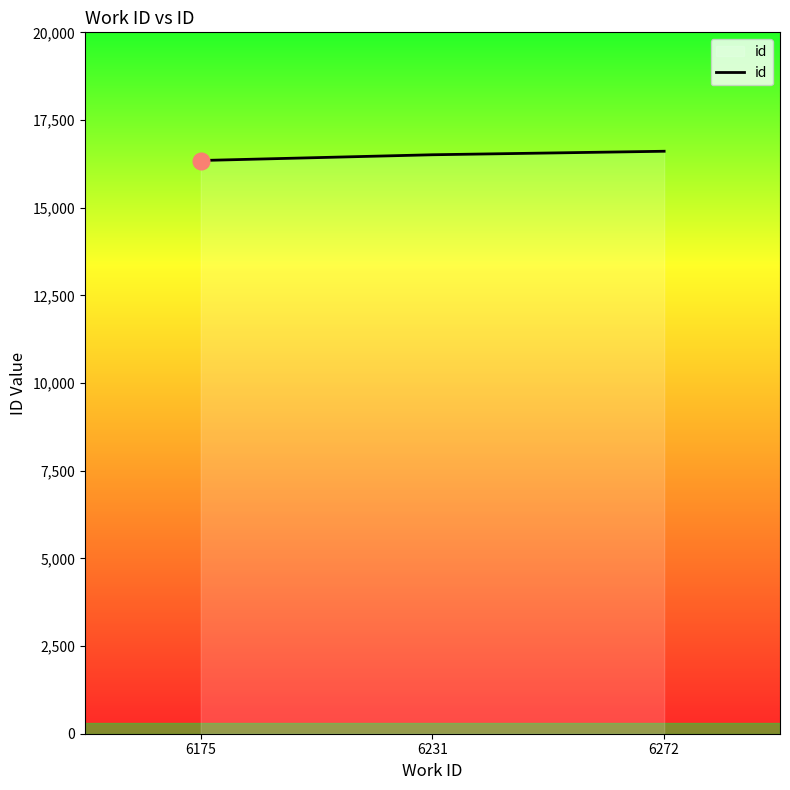

What is the average value?

16488